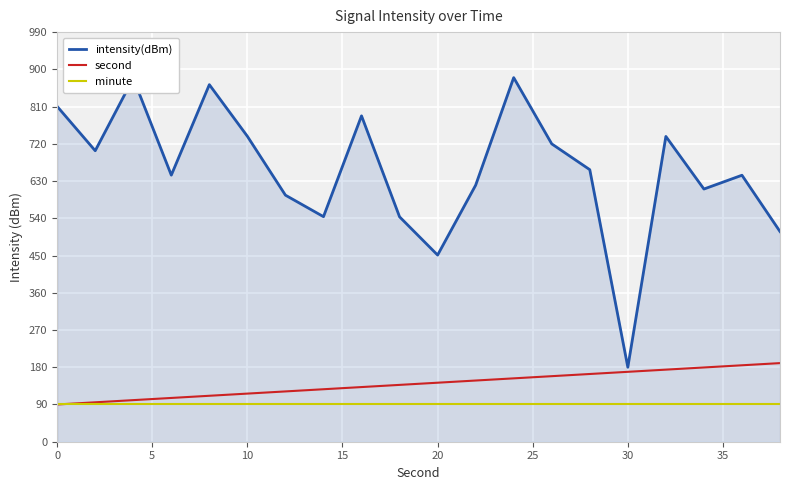

What is the average value of the second series?

140.0